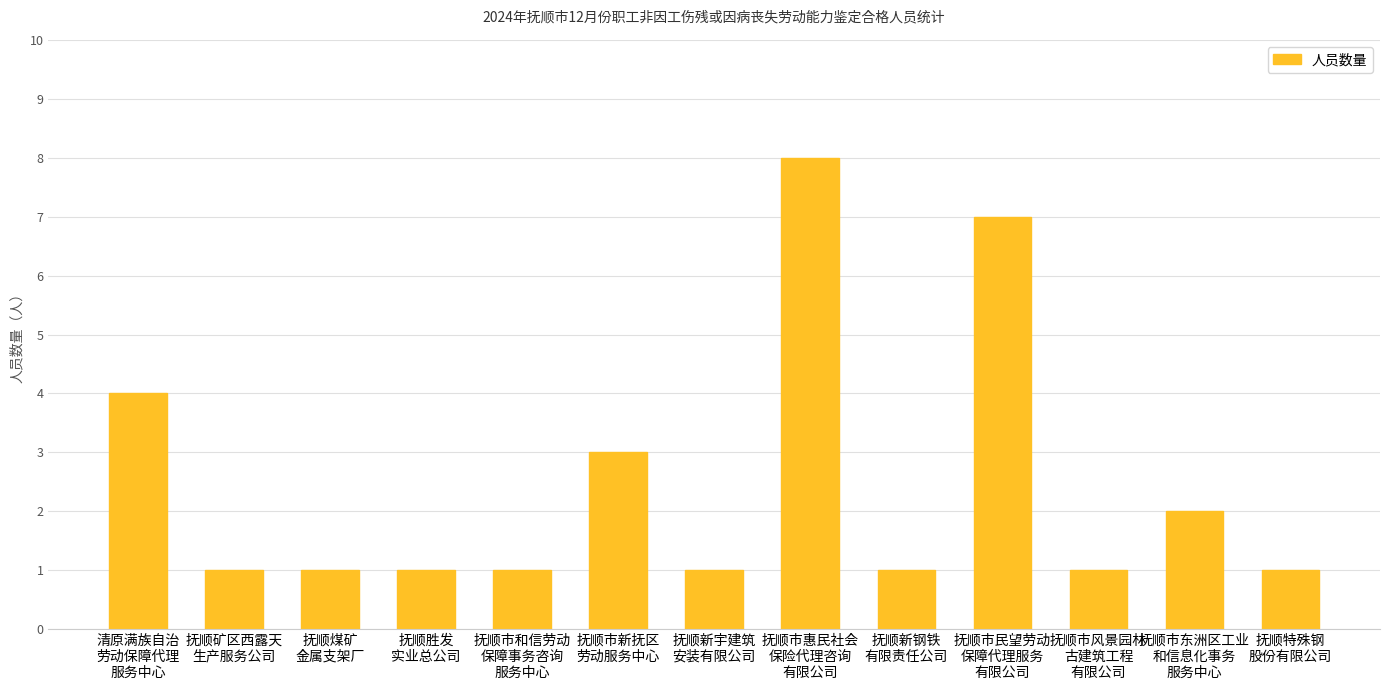

How many bars are there in total?

13